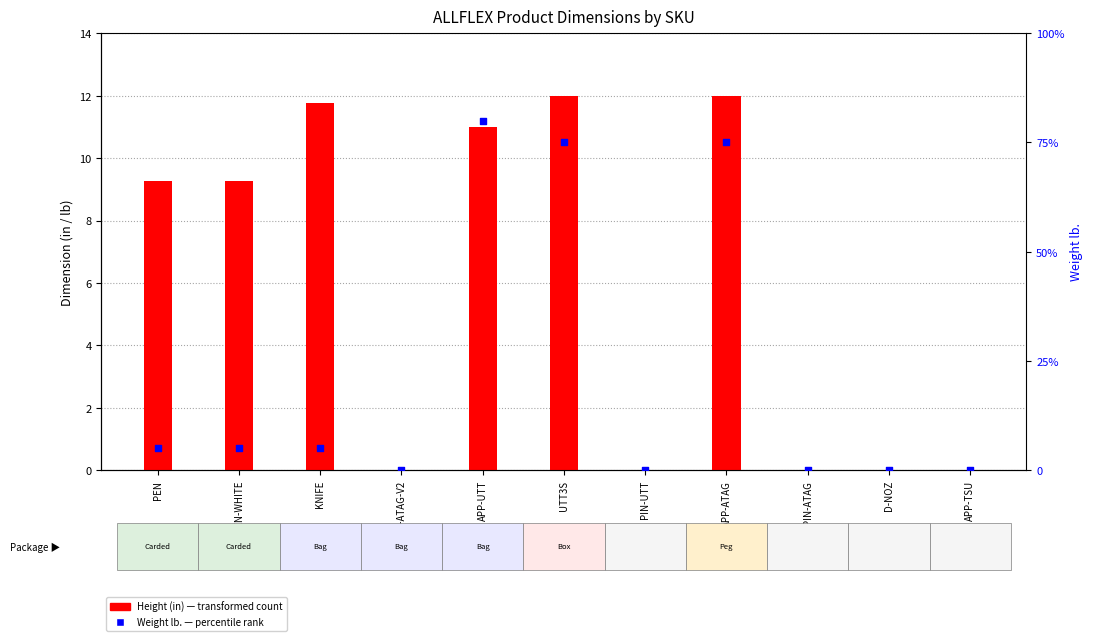

Which series reaches the maximum Y coordinate?

Height "